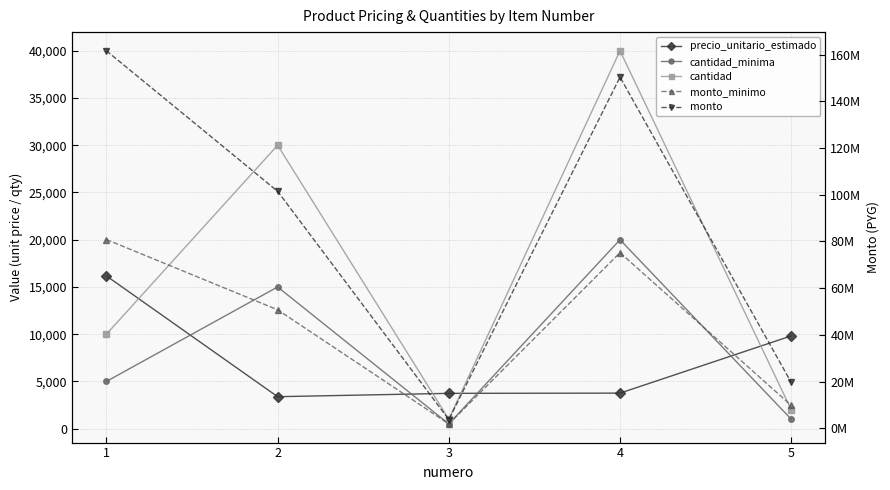

Between 1 and 3, which is larger?

1